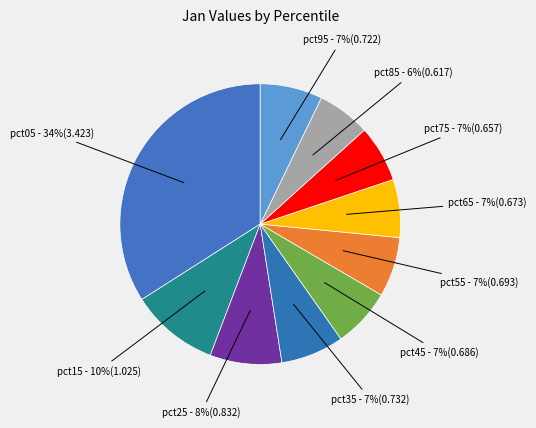

To the nearest percent, what is the average slice percentage?

10%